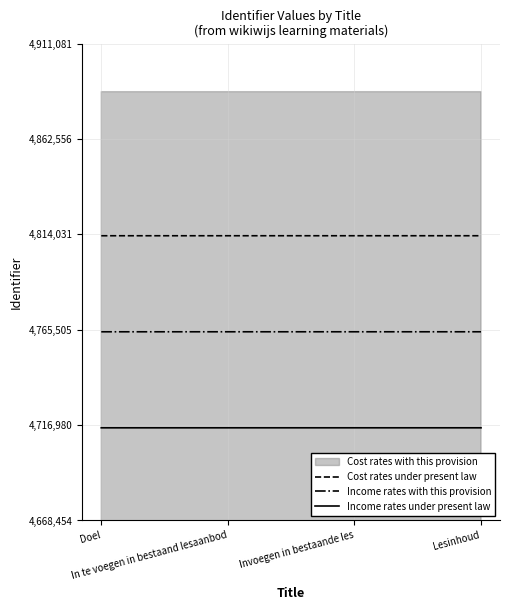

What is the minimum value shown in the chart?

4715610.5